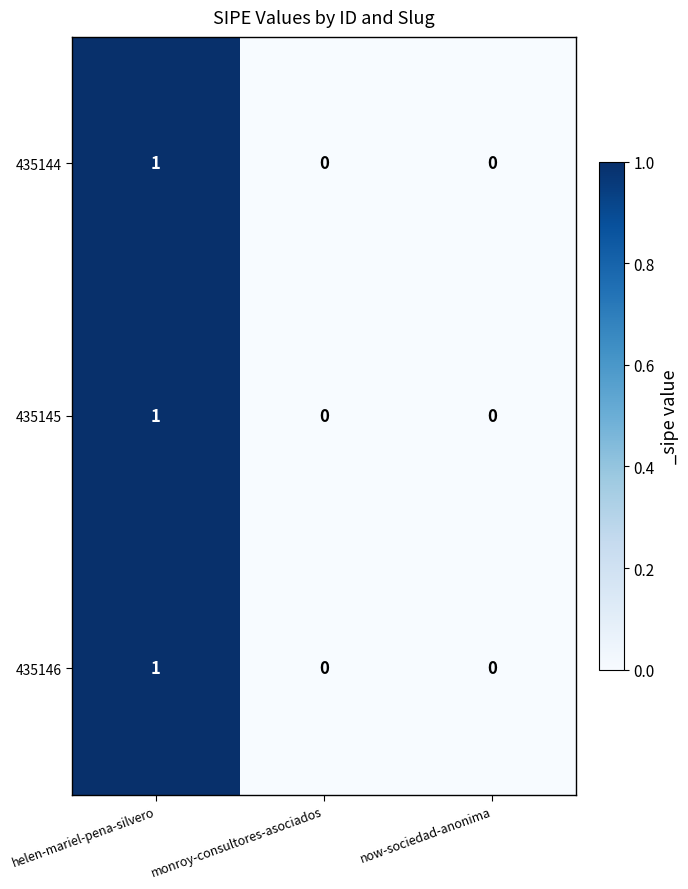

True or false: 435146 has a value of 1 at helen-mariel-pena-silvero.

True